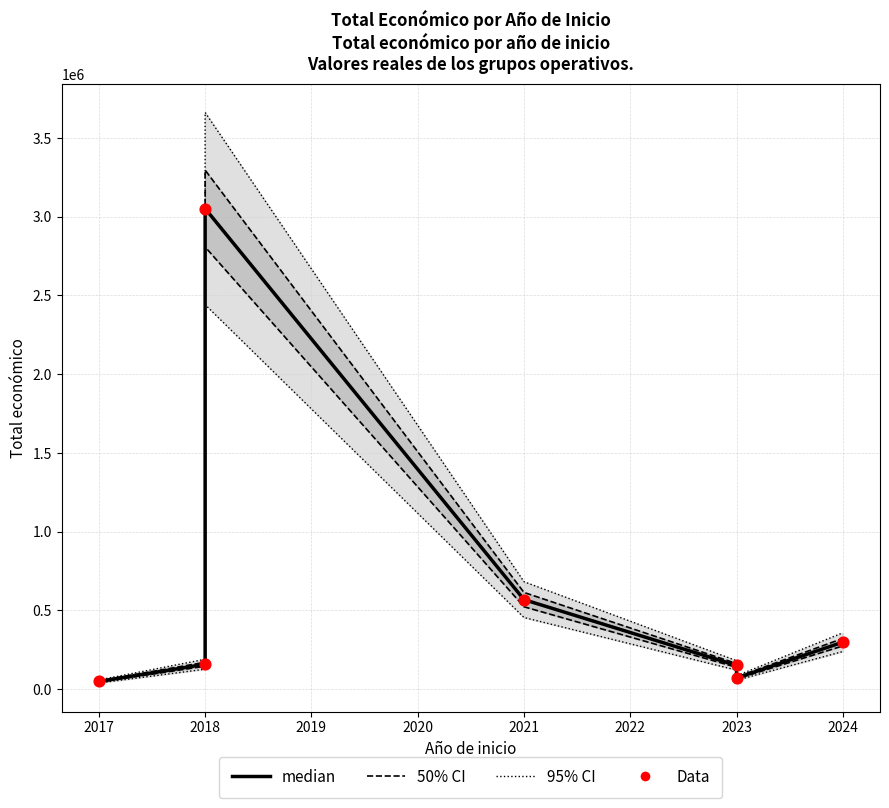

What are all the series names shown in the legend?

95% CI, 50% CI, median, Data